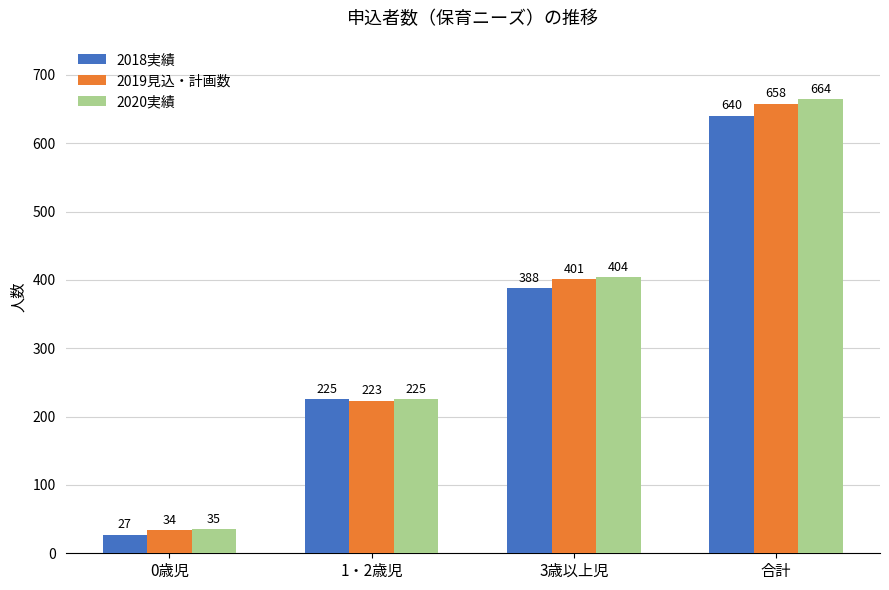

What is the sum of the 2018実績 values at 0歳児 and 合計?

667